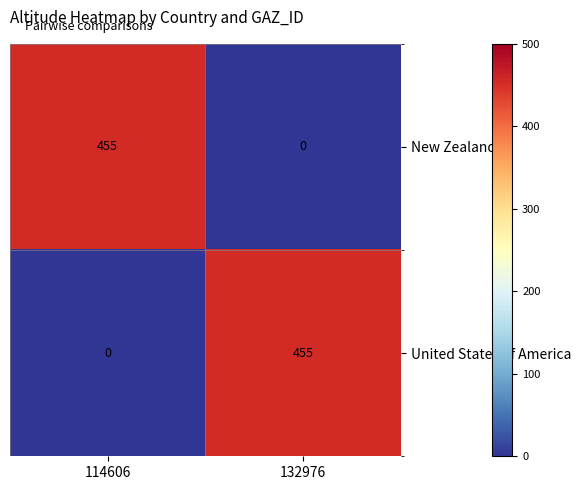

At which label does United States of America reach its peak?

132976